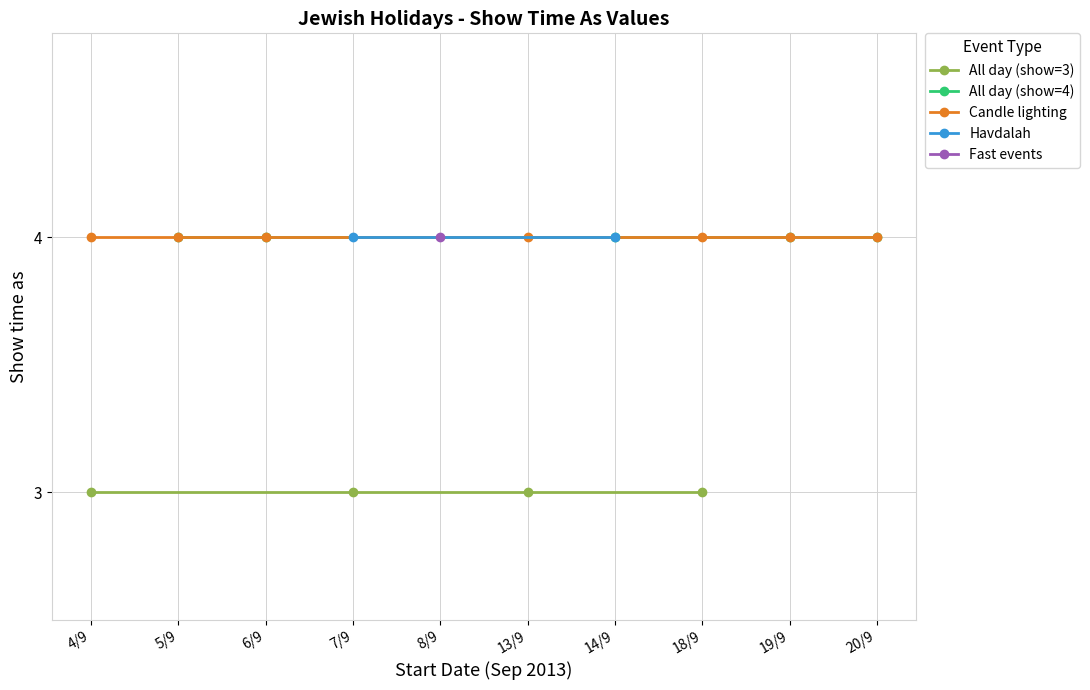

True or false: All day events (Show time as 3) and Fast events cross at least once.

False